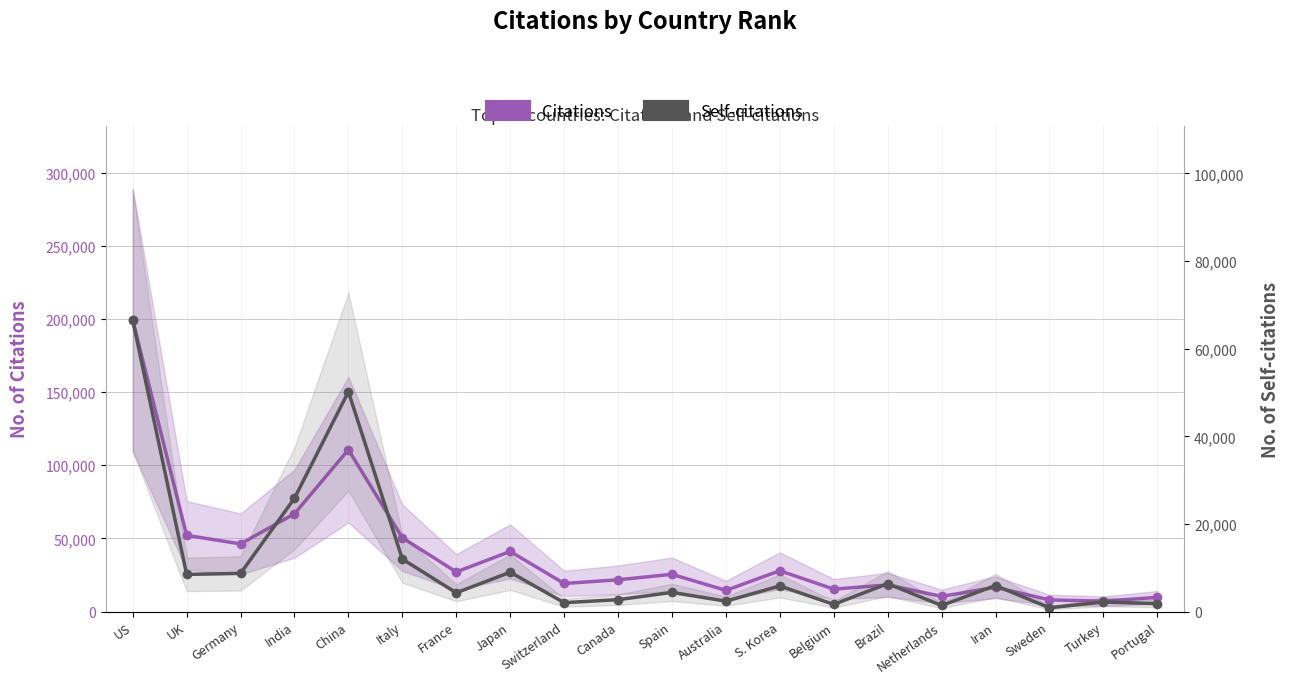

List the series in order of their peak value, lowest first.

Self-citations, Citations